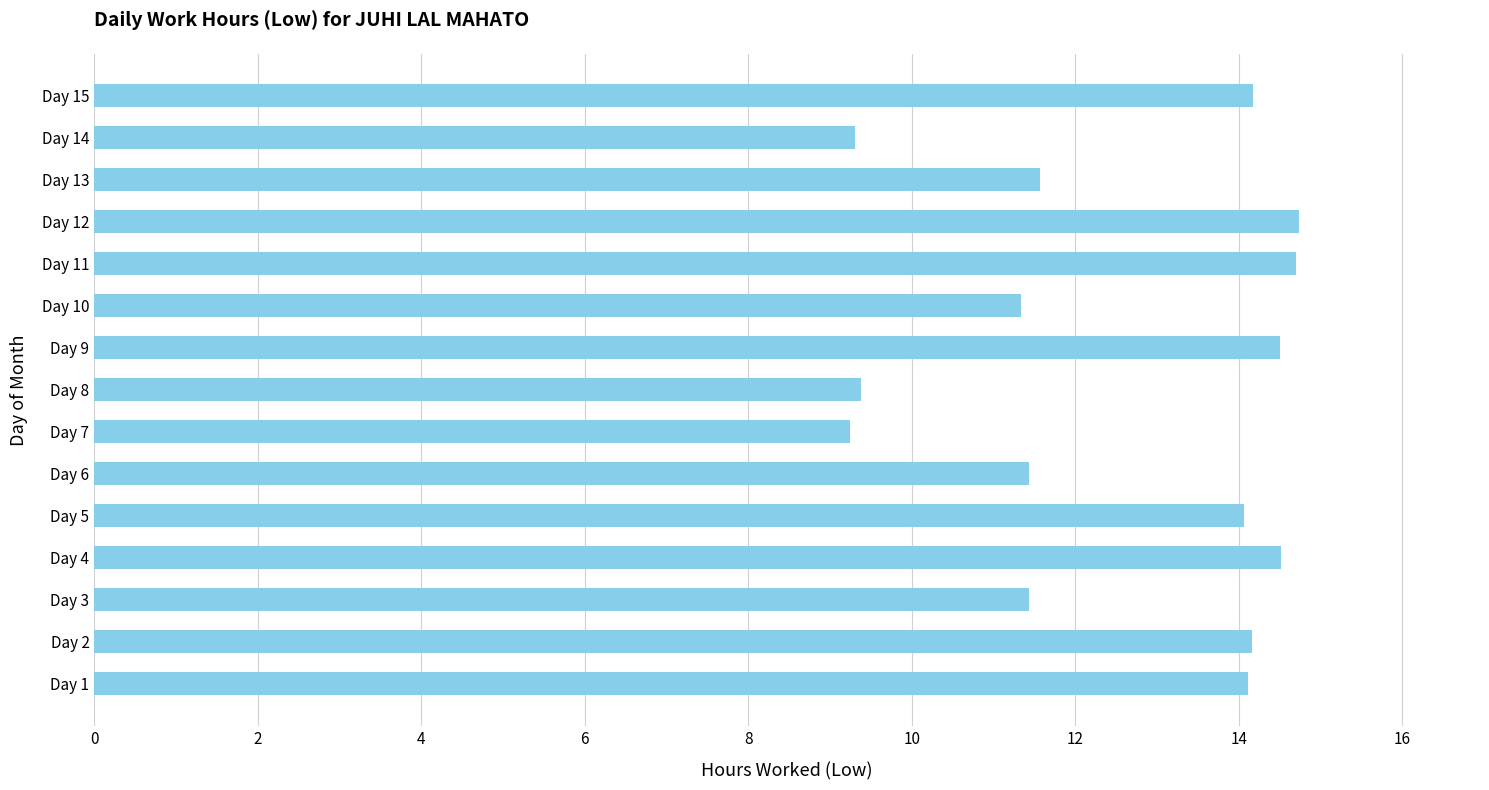

Is it true that the value at Day 9 is 14.5?

True